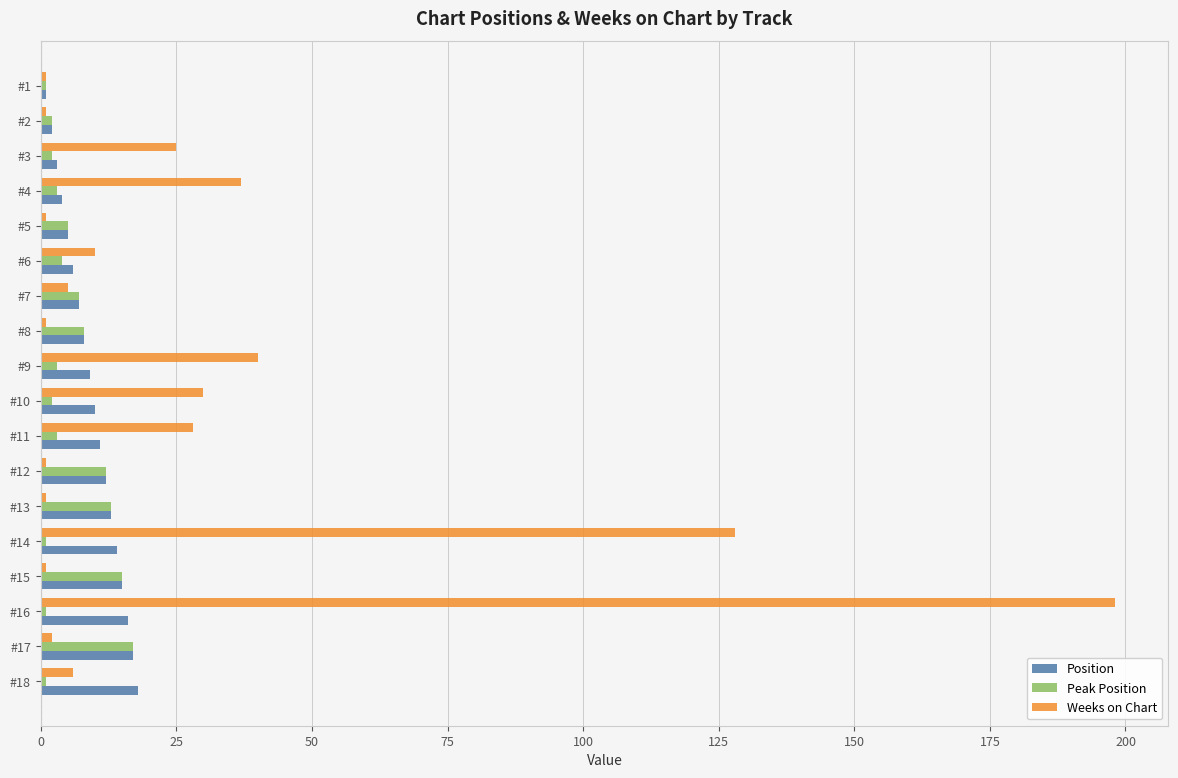

At which category does the chart reach its peak across all series?

#16